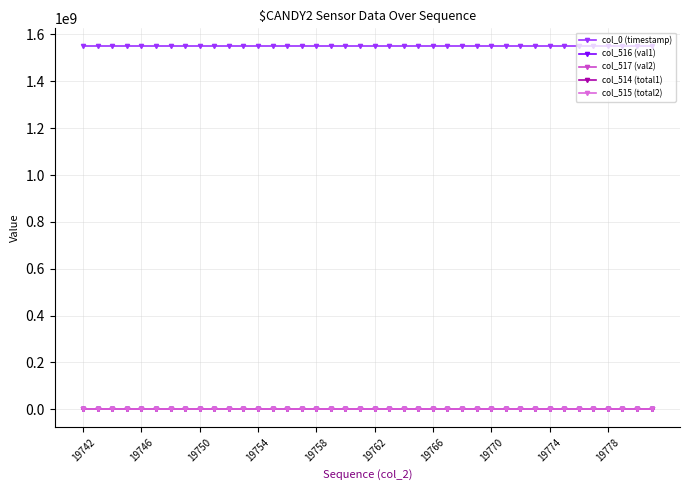

How many values in the col_517 (val2) series are below 39215?

20